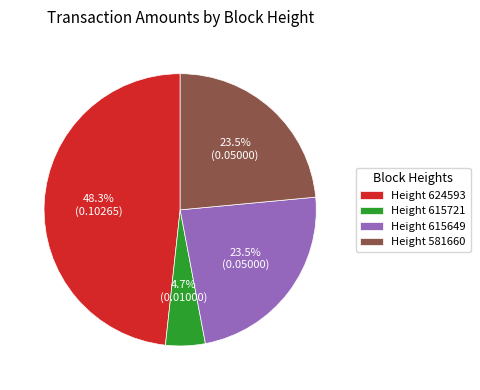

Is there any slice that represents more than half of the pie?

No